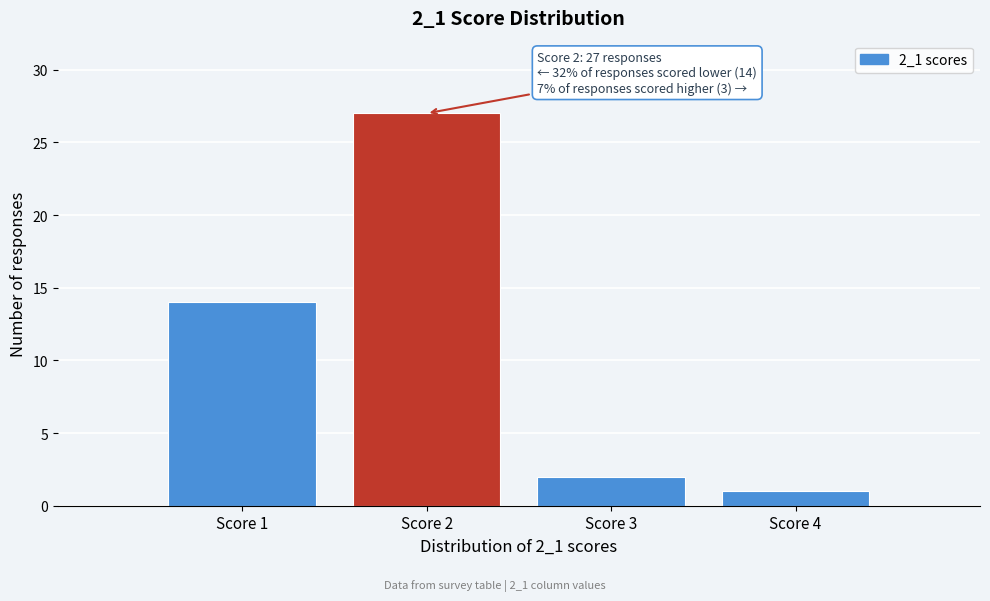

Which range on the x-axis has the tallest bar?

1.5 to 2.5